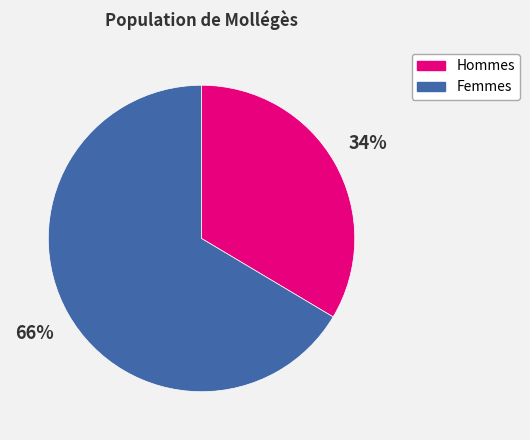

Which slice is the smallest?

Hommes